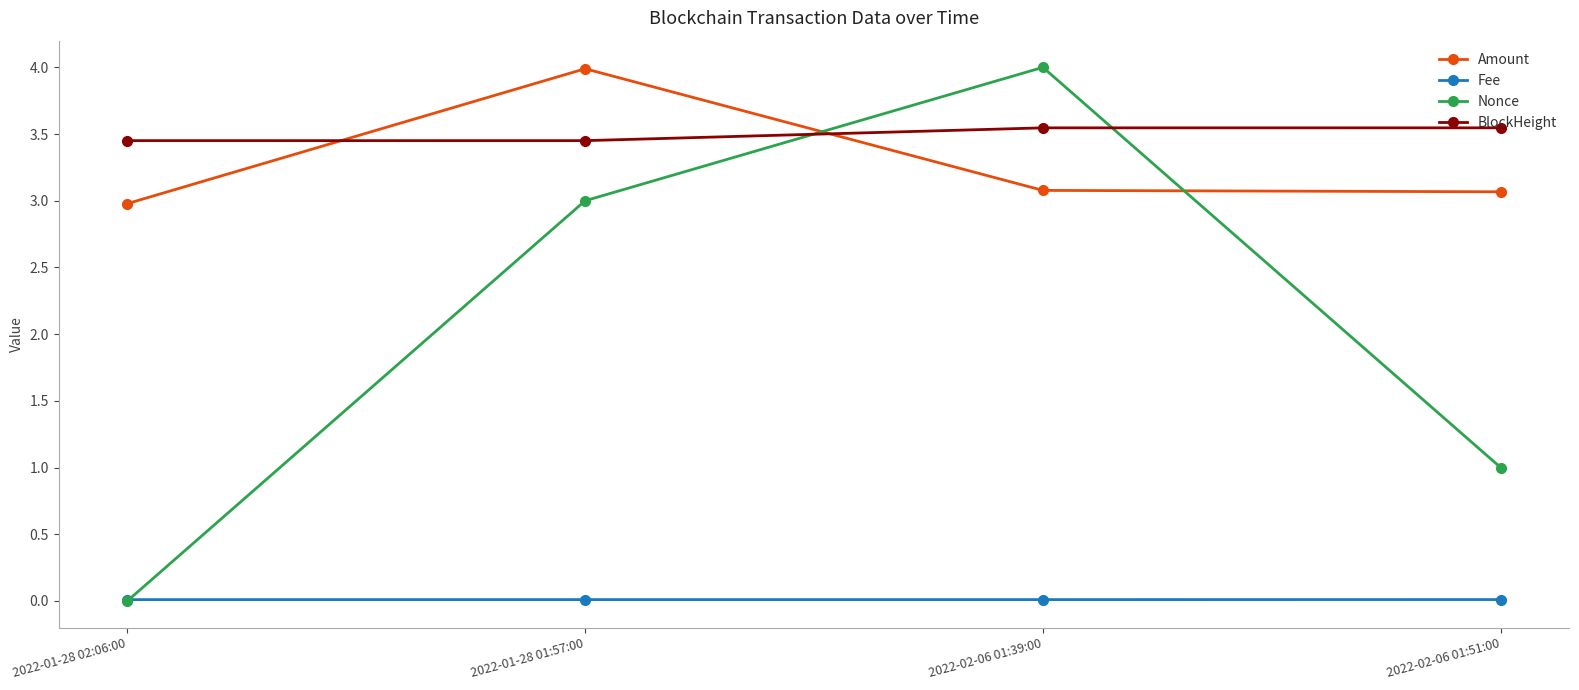

Where do BlockHeight and Nonce first cross each other?

2022-01-28 01:57:00 and 2022-02-06 01:39:00